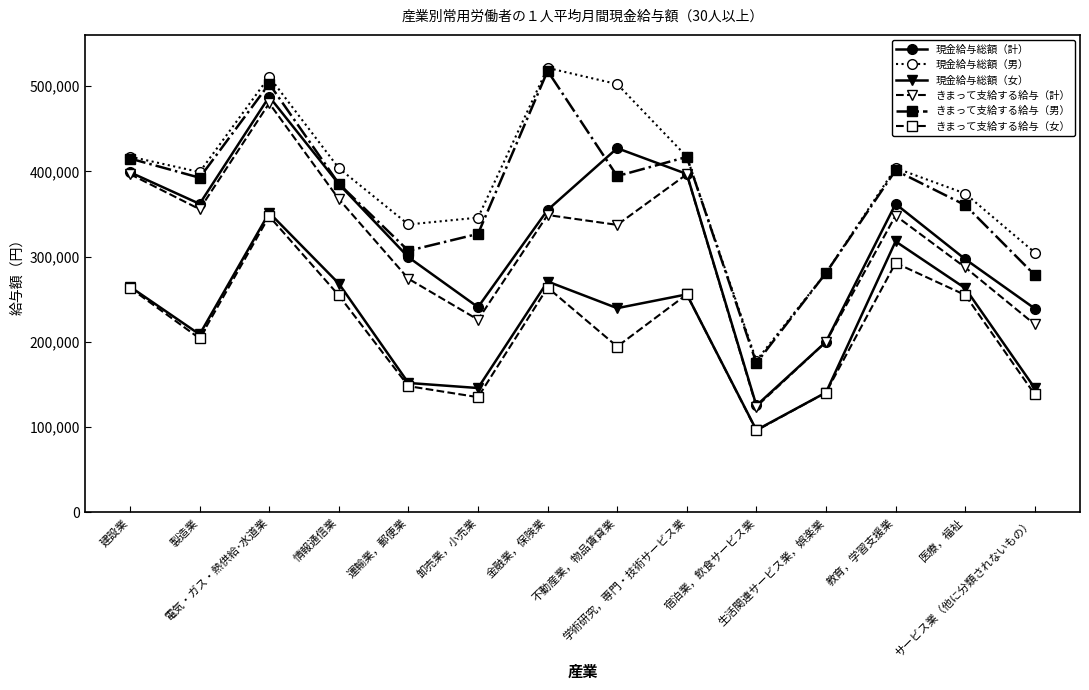

What is the minimum value shown in the chart?

96001